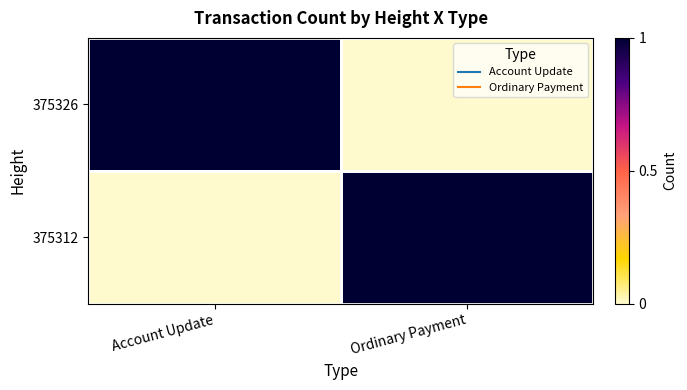

Reading right to left, transcribe all the data shown in this chart.

375326: Ordinary Payment=0	Account Update=1
375312: Ordinary Payment=1	Account Update=0